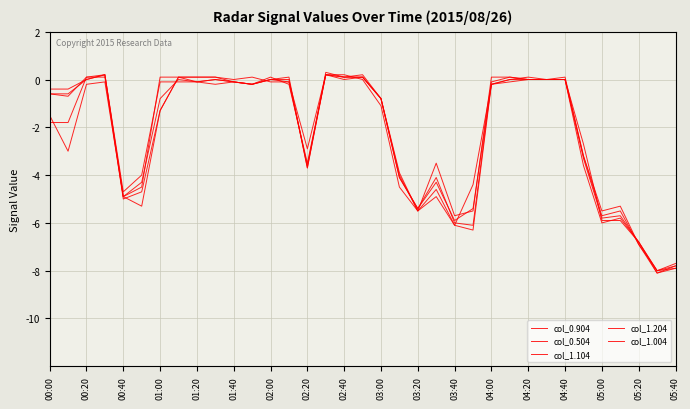

Rank the series by their average value, from highest to lowest.

col_1.204, col_1.004, col_1.104, col_0.904, col_0.504